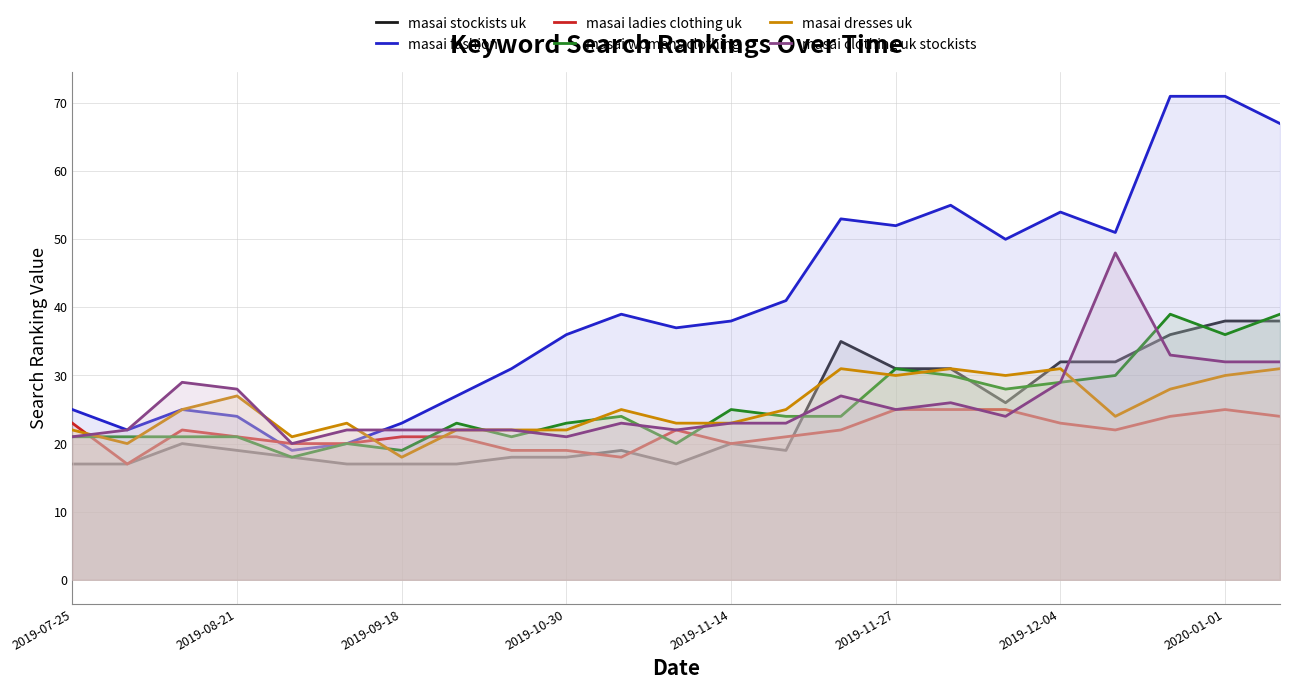

Is it true that masai dresses uk equals 31 at 22?

True